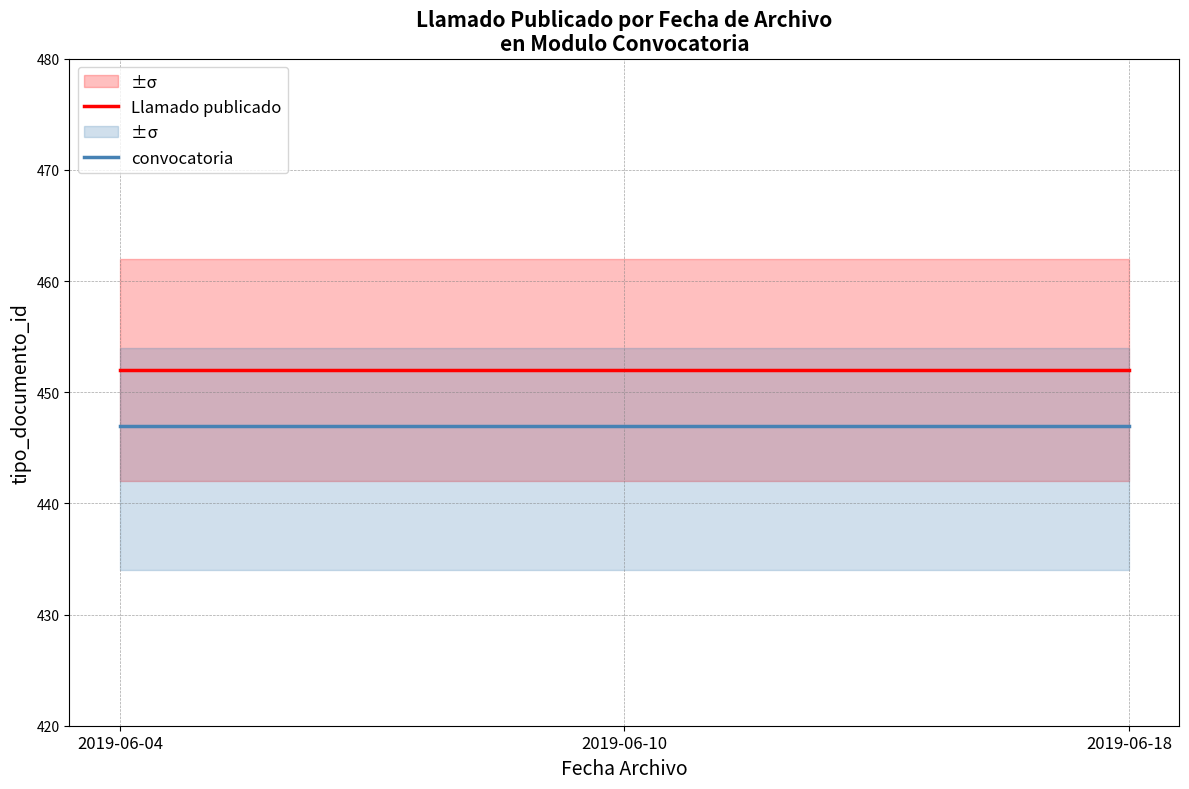

Where is Llamado publicado nearest to the value 452?

2019-06-04